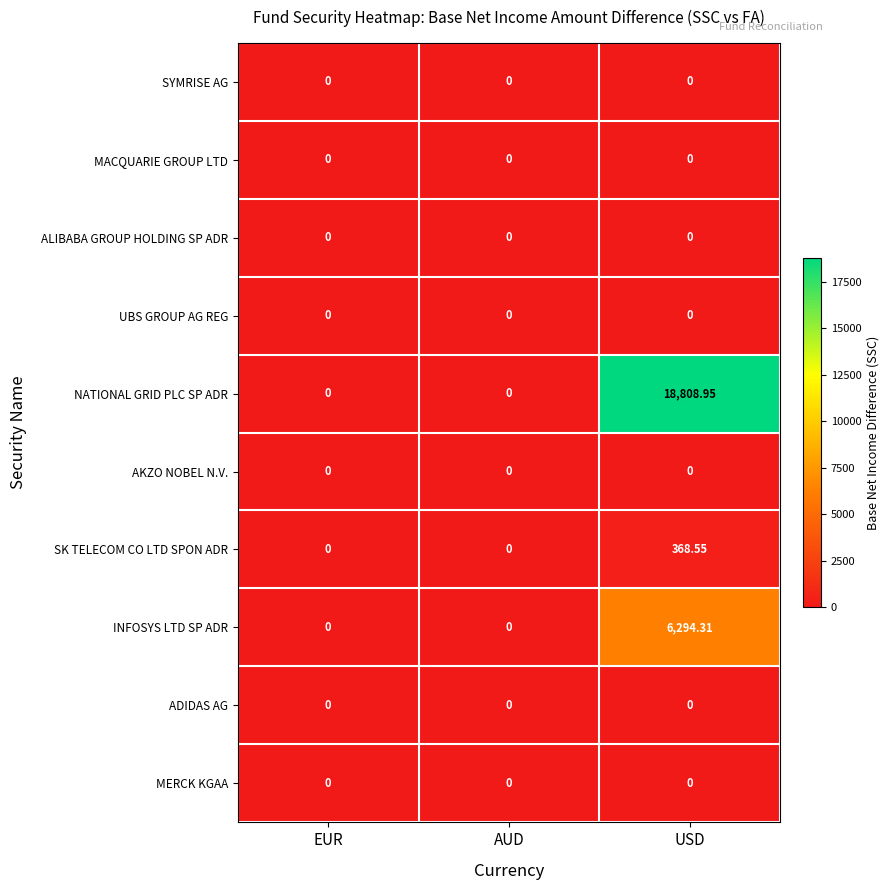

Between EUR and USD, which series saw the biggest shift?

NATIONAL GRID PLC SP ADR